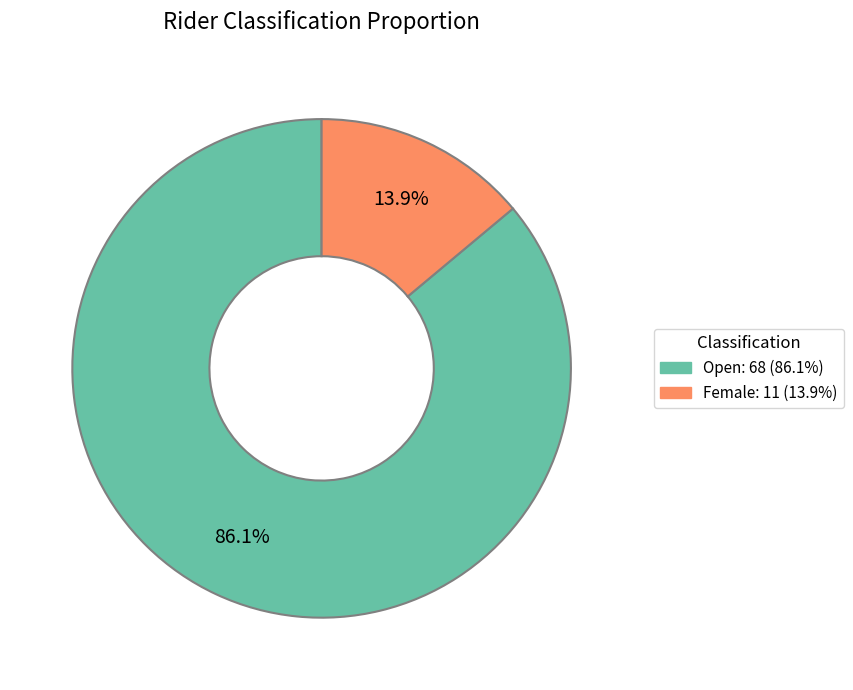

True or false: Open accounts for 86% of the total.

True